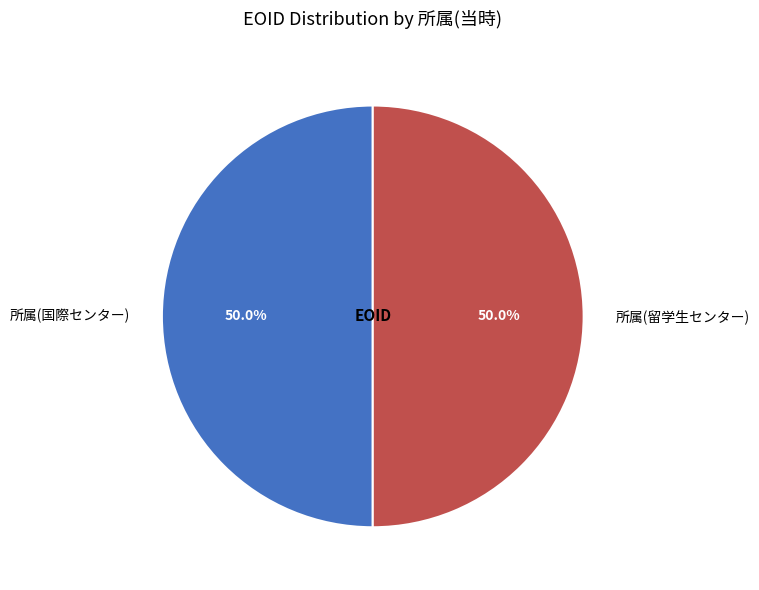

What percentage do 所属(国際センター) and 所属(留学生センター) together represent?

100.0%